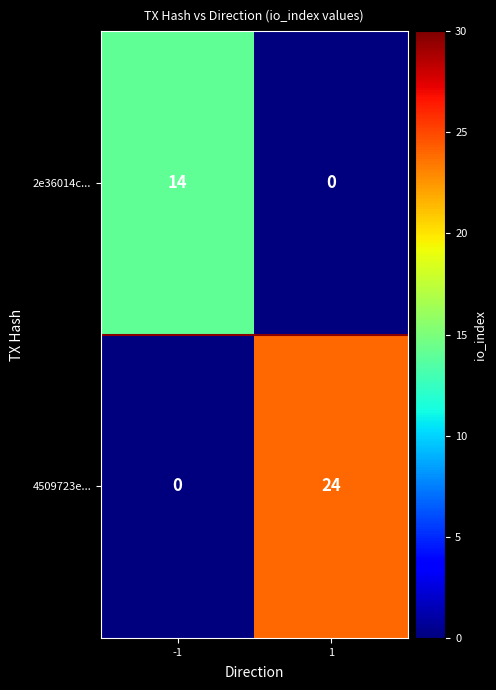

The value of 2e36014c... at -1 is 14. True or false?

True